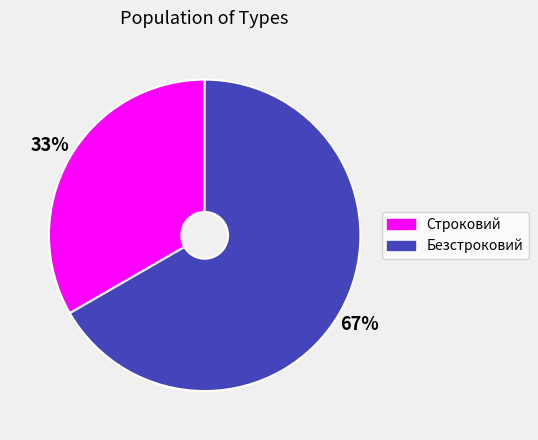

How many segments does this pie chart have?

2